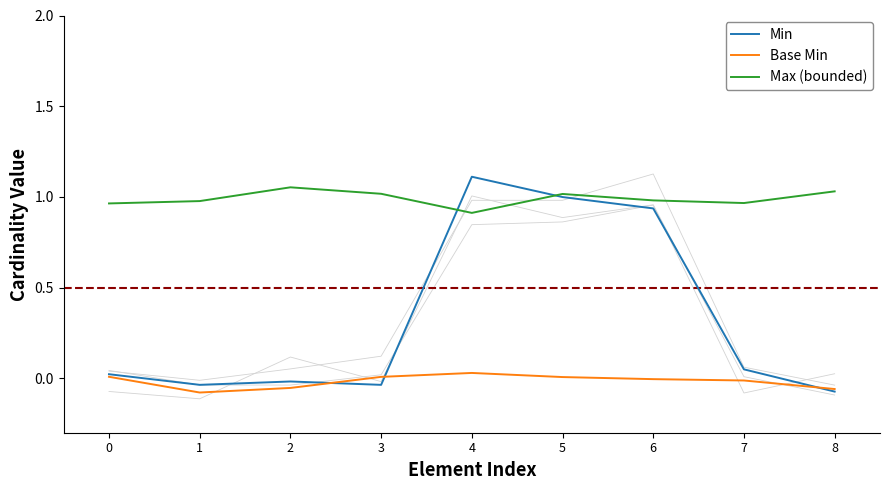

What is the maximum value shown in the chart?

1.1